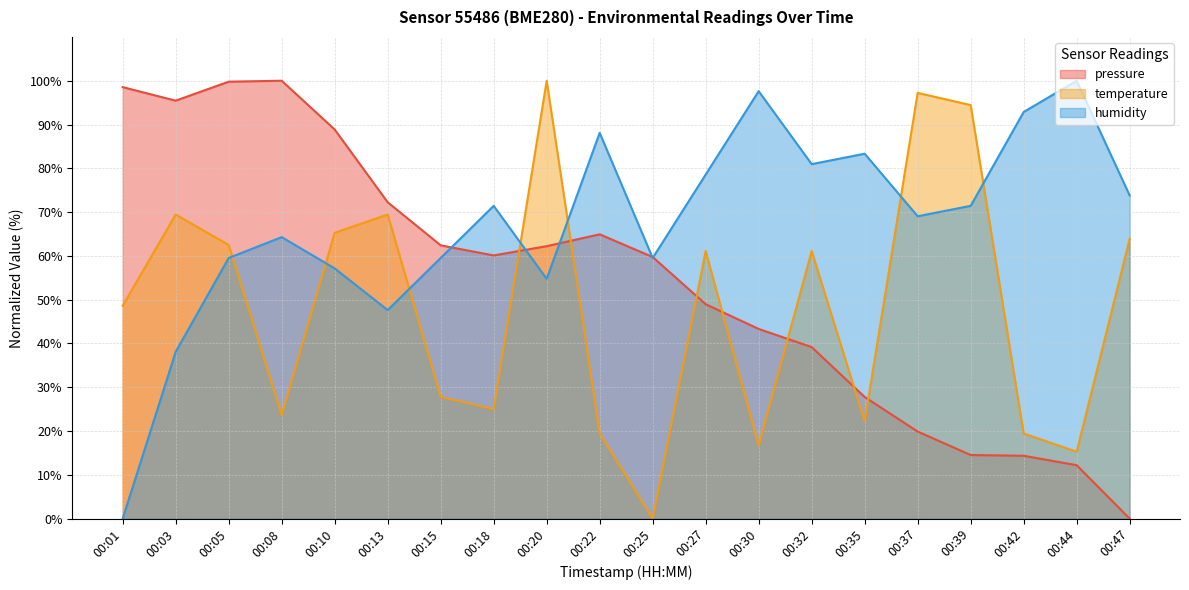

What are all the series names shown in the legend?

pressure, temperature, humidity